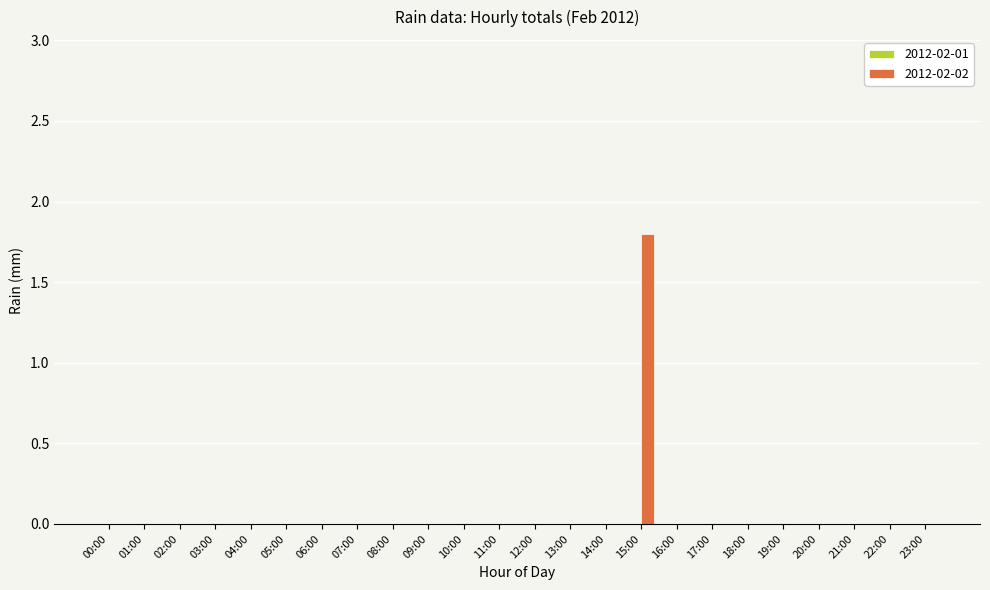

The value at 16:00 is 0.0. True or false?

True